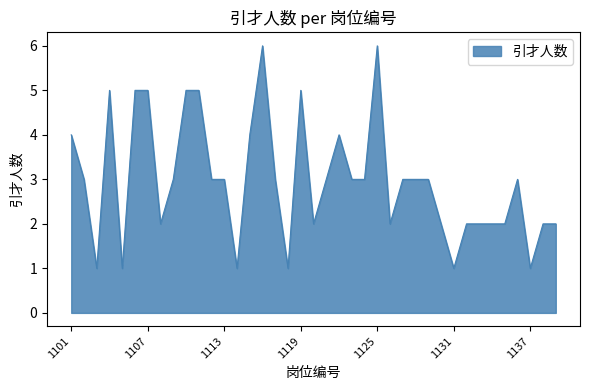

What is the maximum value shown in the chart?

6